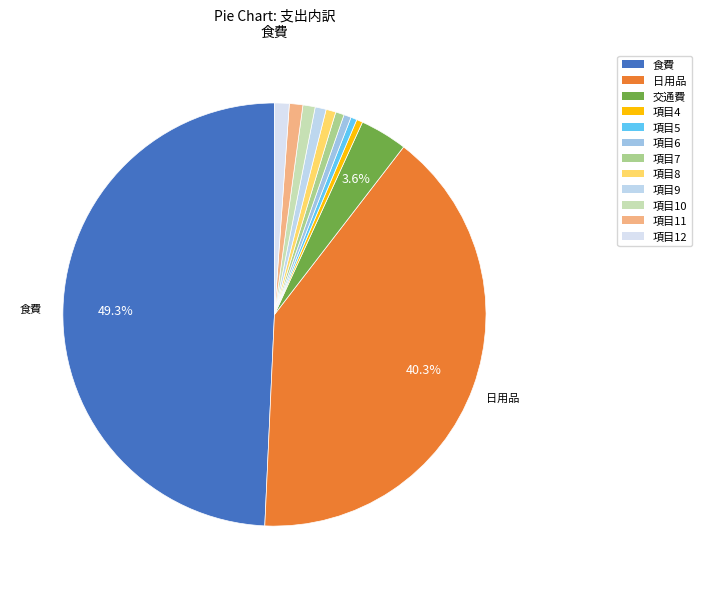

Which slice is the largest?

食費